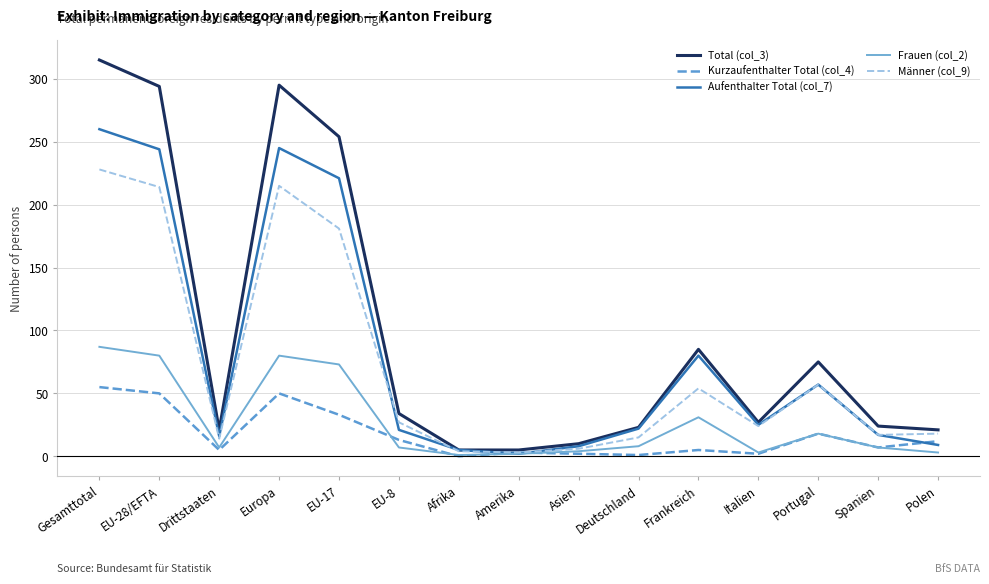

At which label does Frauen (col_2) reach its peak?

Gesamttotal